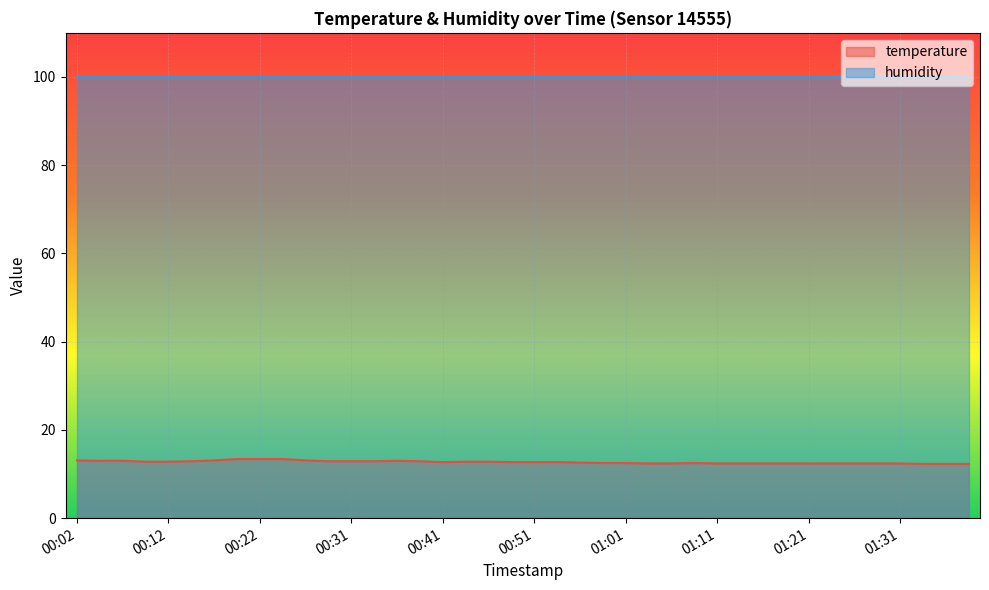

Rank the categories by value from highest to lowest.

00:19, 00:22, 00:24, 00:02, 00:17, 00:26, 00:04, 00:07, 00:36, 00:14, 00:29, 00:31, 00:34, 00:39, 00:09, 00:12, 00:44, 00:46, 00:41, 00:49, 00:51, 00:54, 00:56, 00:58, 01:01, 01:08, 01:03, 01:06, 01:11, 01:13, 01:16, 01:18, 01:21, 01:23, 01:26, 01:28, 01:31, 01:33, 01:36, 01:38